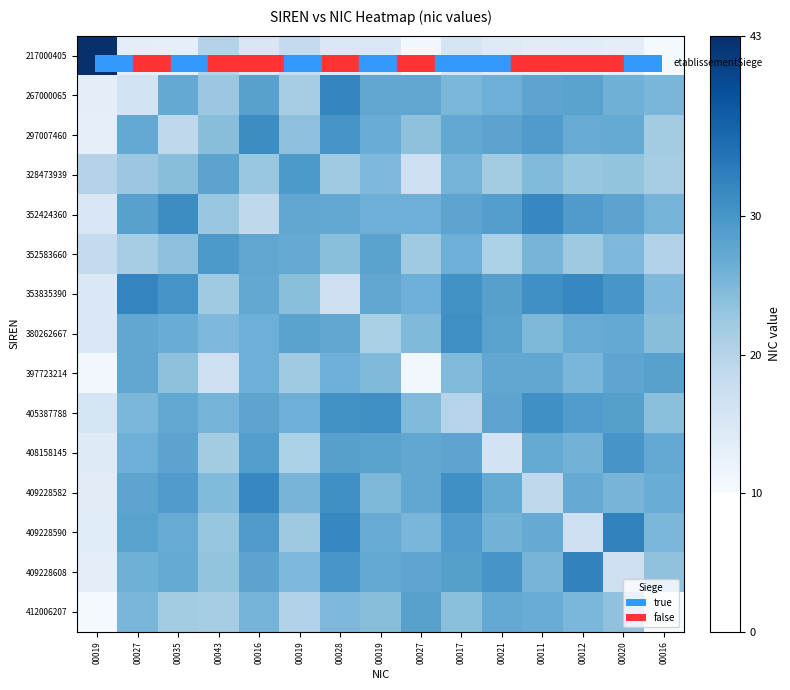

Which series changed the most between 00020 and 00016?

row_14